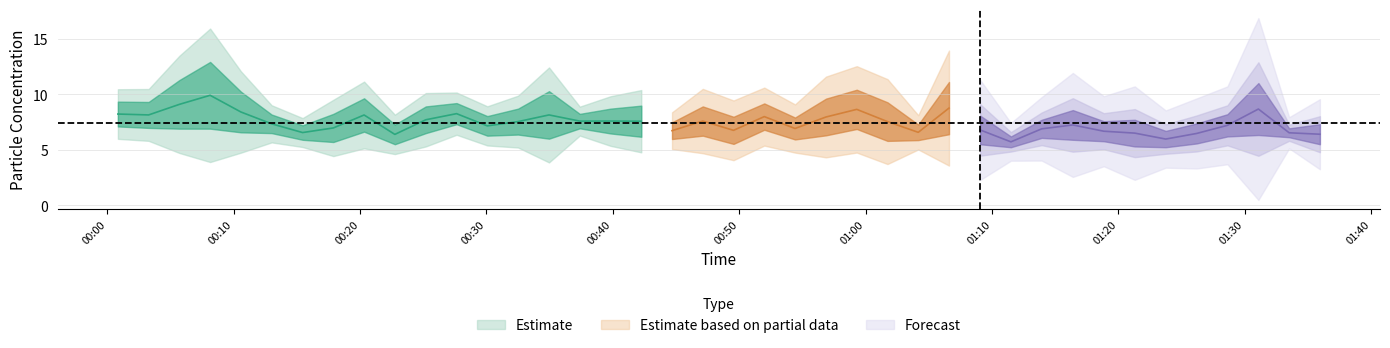

How many categories are shown in the chart?

40